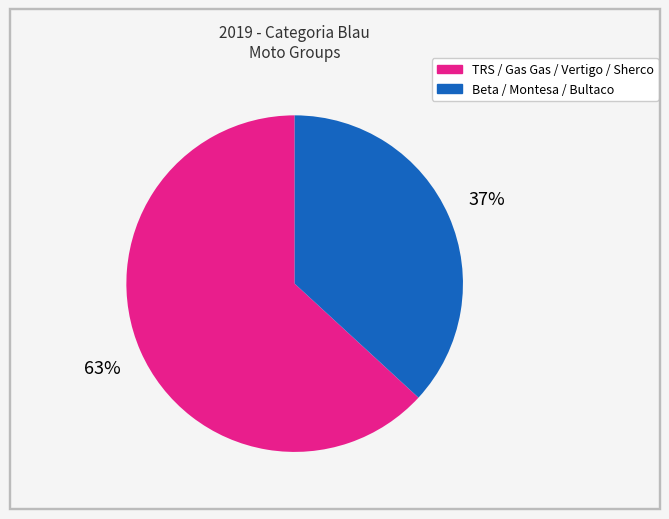

Is there a majority slice in this chart?

Yes